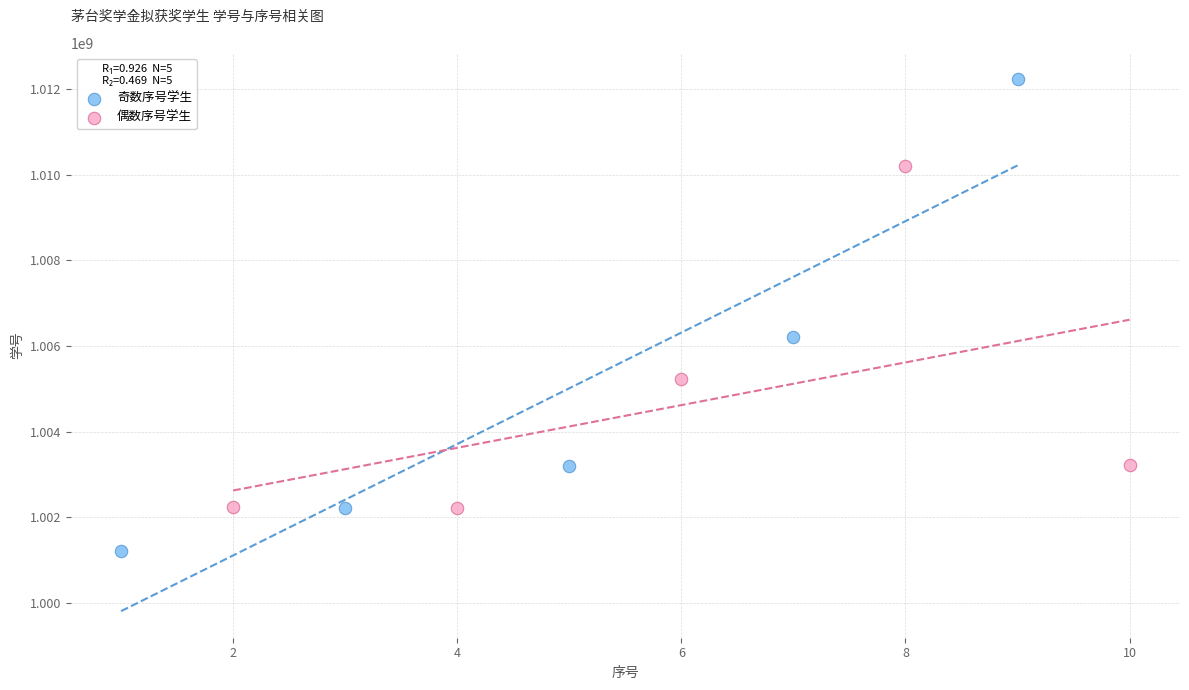

Which series contains the lowest Y value?

奇数序号学生